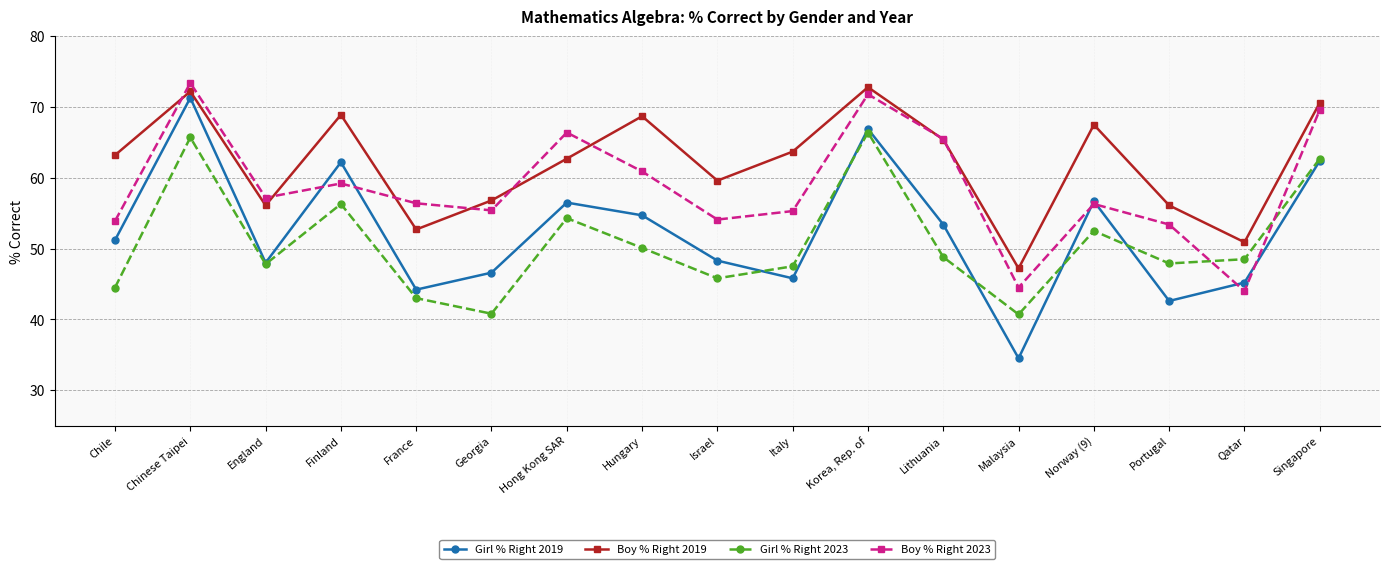

At which category does the chart reach its peak across all series?

Chinese Taipei